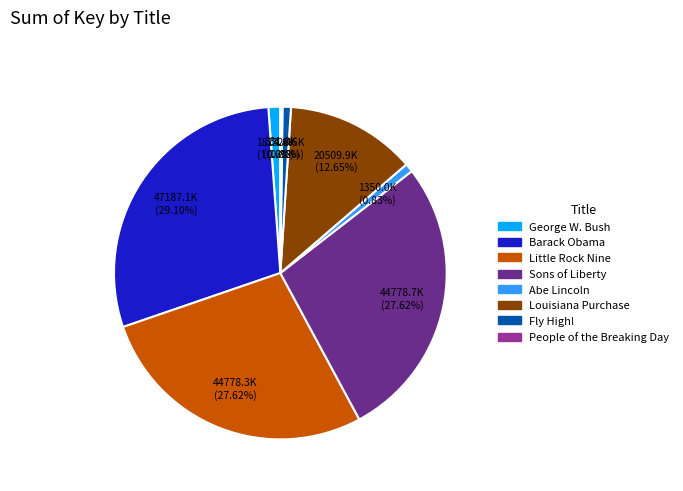

To the nearest percent, what is the combined percentage of George W. Bush and Abe Lincoln?

2%